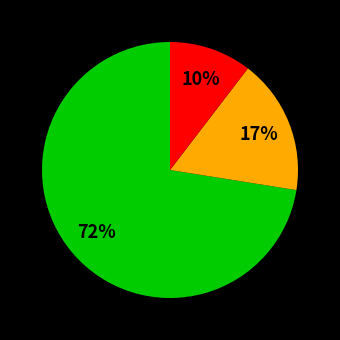

Is there any slice that represents more than half of the pie?

Yes